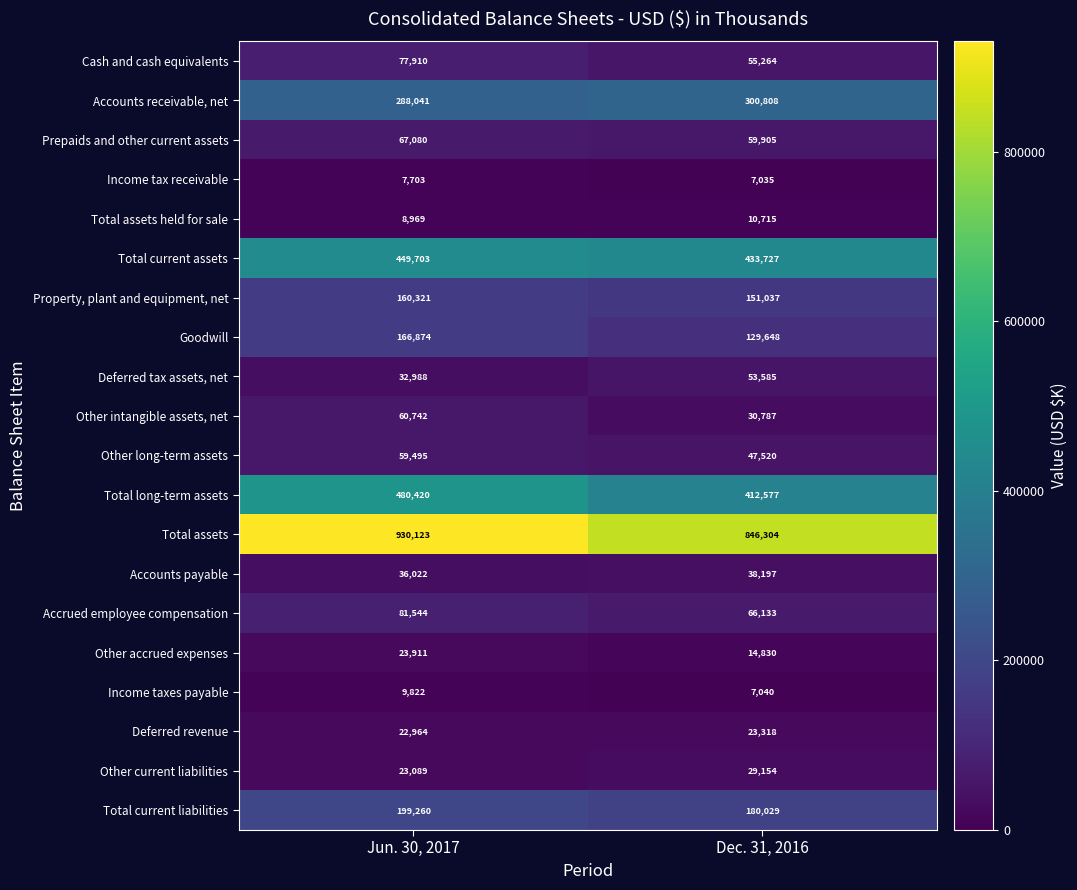

At which category is the sum across all series the highest?

Jun. 30, 2017